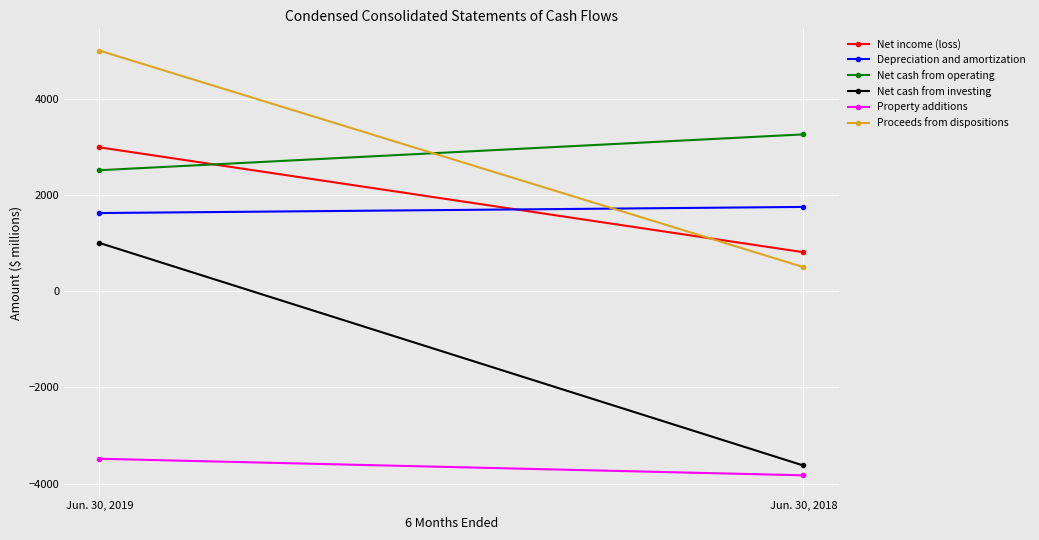

Read the Proceeds from dispositions value at Jun. 30, 2019, to the nearest 10.

5000